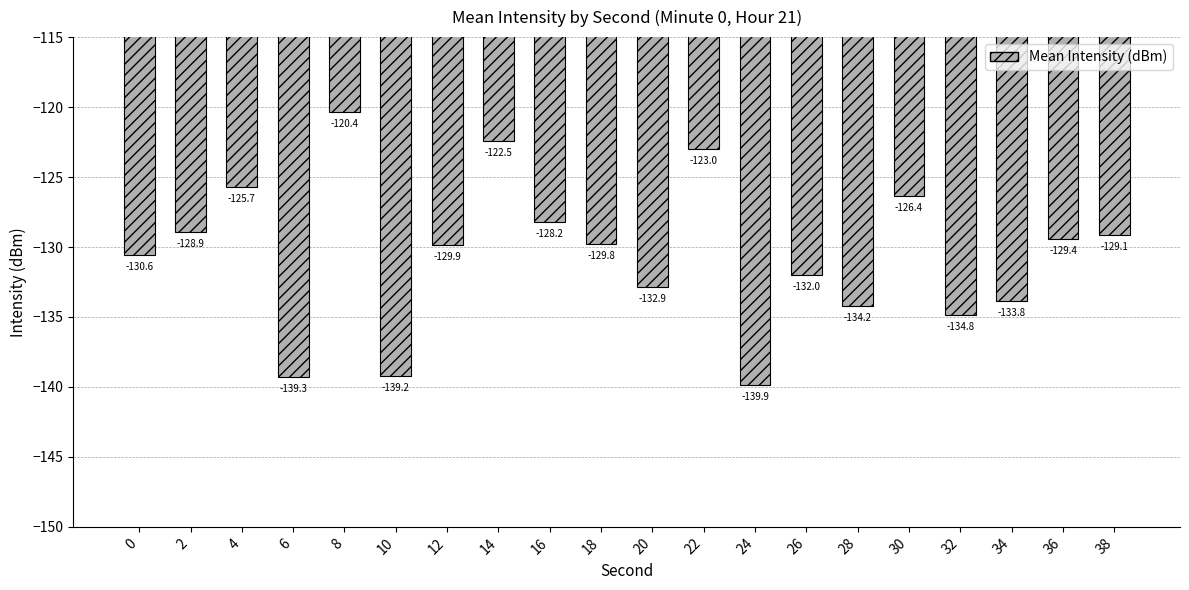

List the labels in order of value, largest first.

8, 14, 22, 4, 30, 16, 2, 38, 36, 18, 12, 0, 26, 20, 34, 28, 32, 10, 6, 24